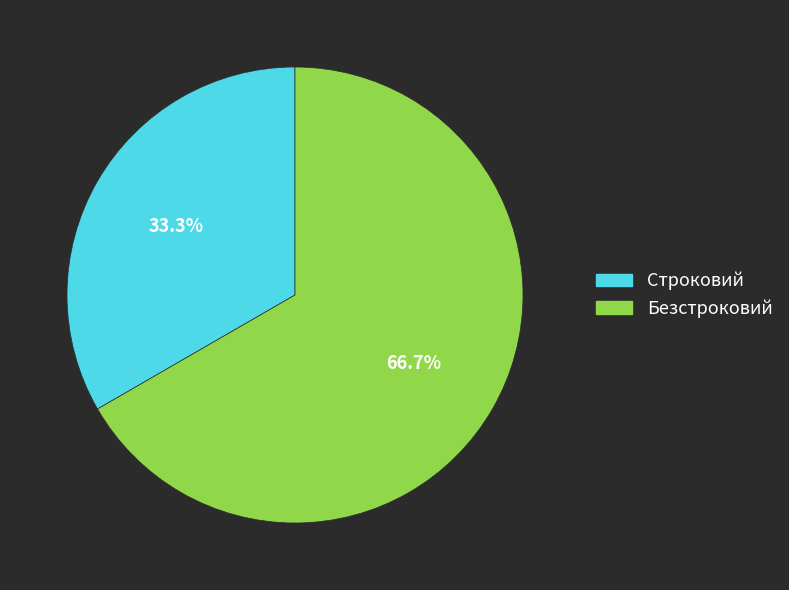

Which category has the smallest portion of the pie?

Строковий